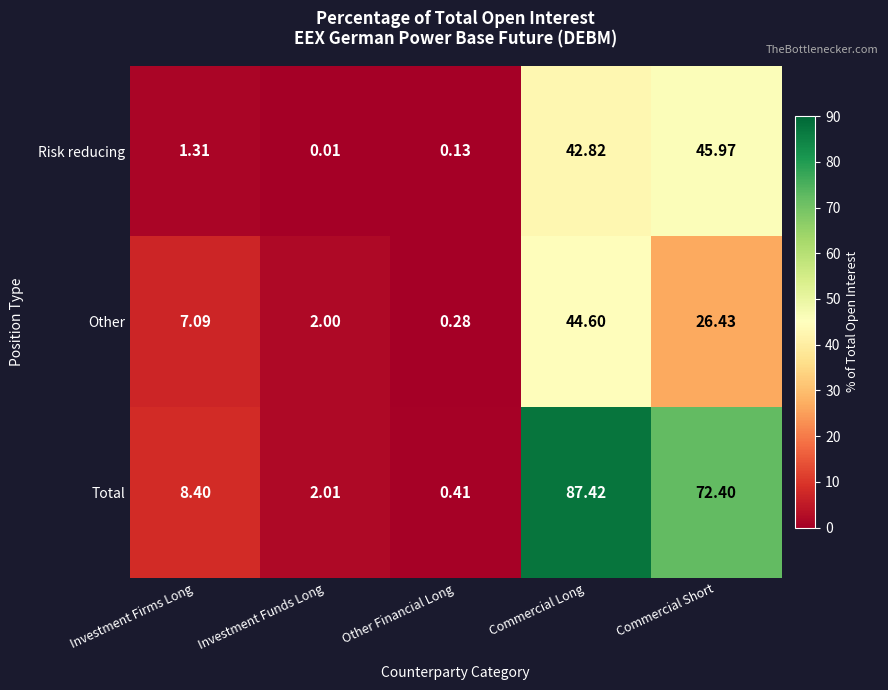

List the series in order of their peak value, lowest first.

Other, Risk reducing, Total